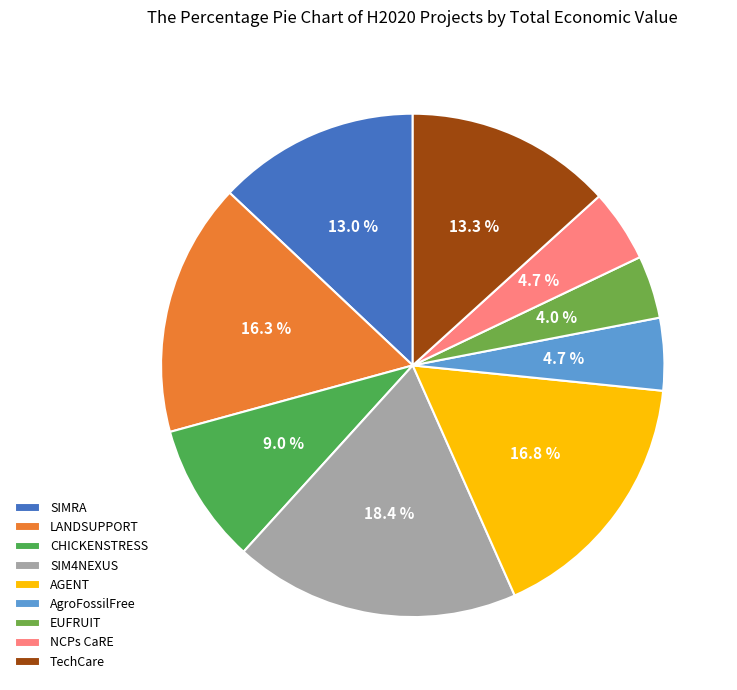

Is there any slice that represents more than half of the pie?

No